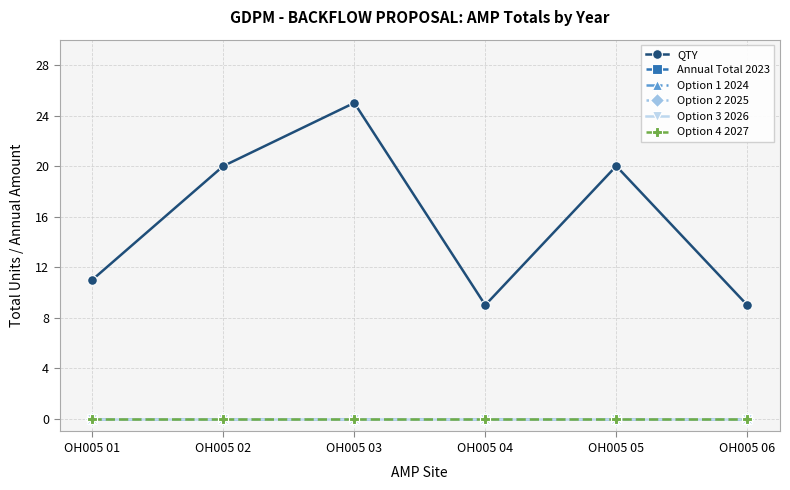

Between OH005 01 and OH005 05, which is larger?

OH005 05